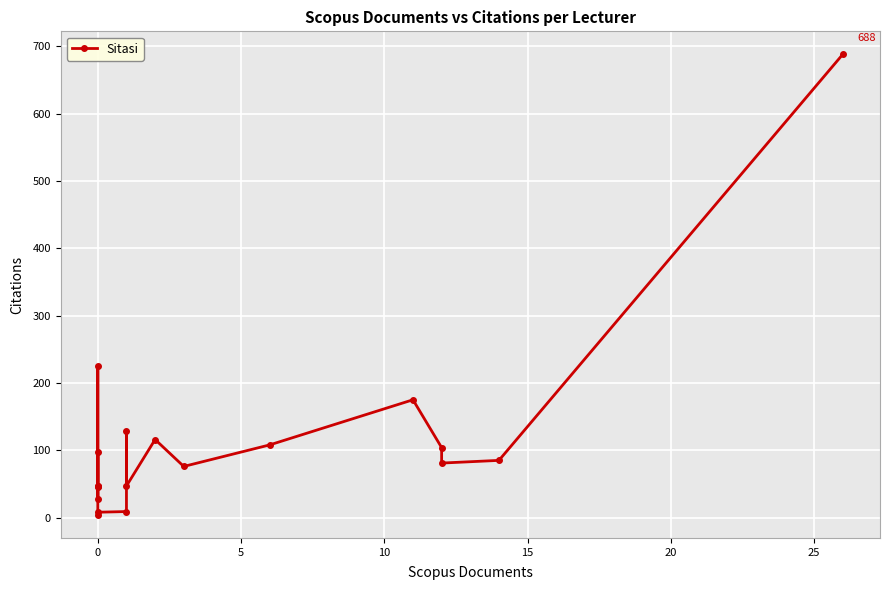

Does the chart display data point markers on the line(s)?

Yes